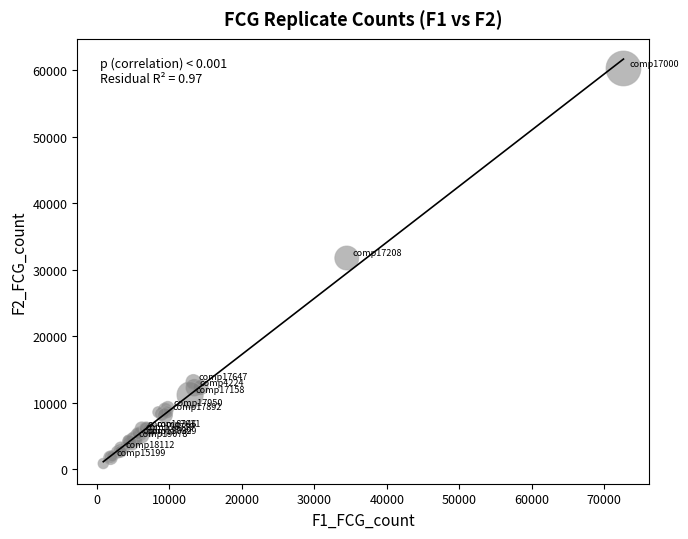

What Y value in the scatter plot is closest to 30569?

31768.2